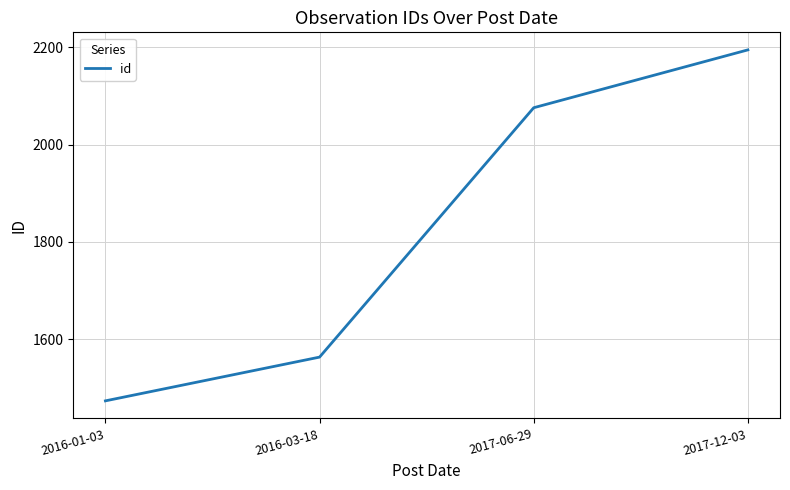

The value at 2016-03-18 is 1563. True or false?

True